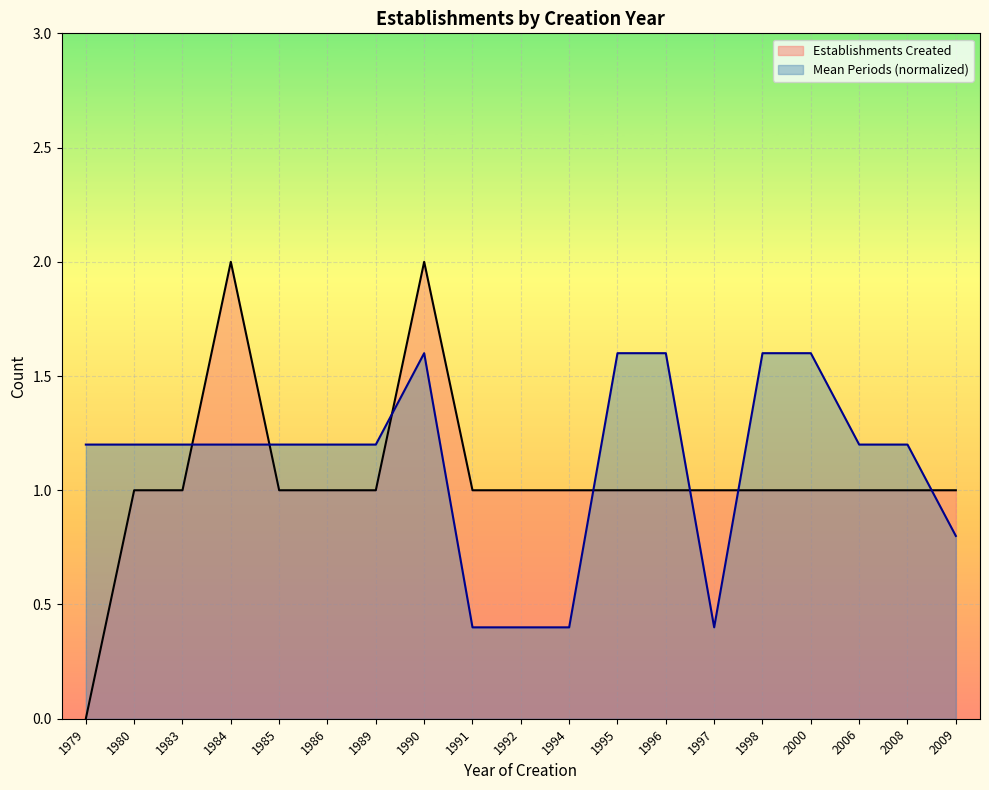

True or false: the data shows 1 at 2000.

True